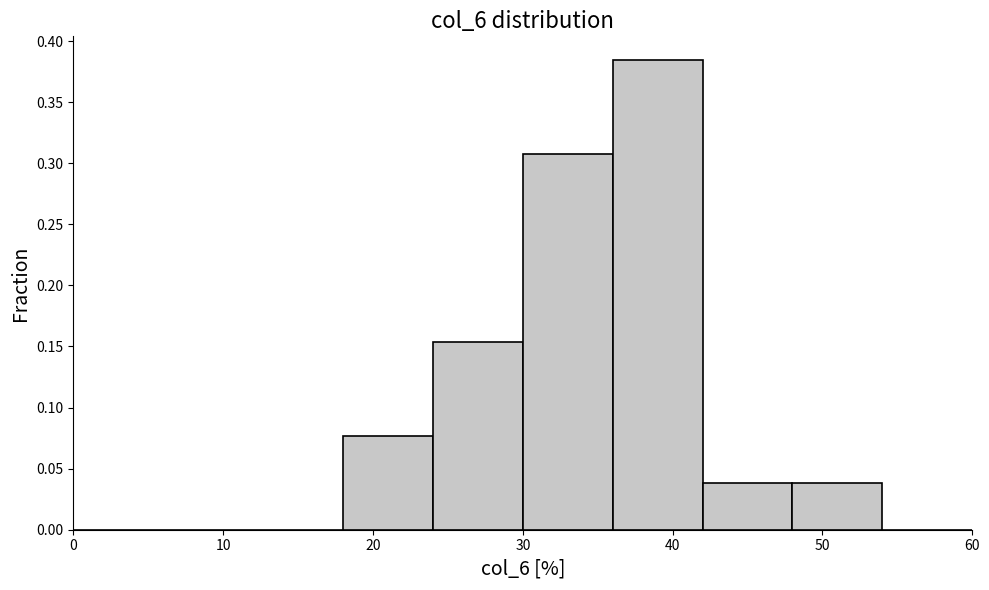

Which range on the x-axis has the tallest bar?

36 to 42